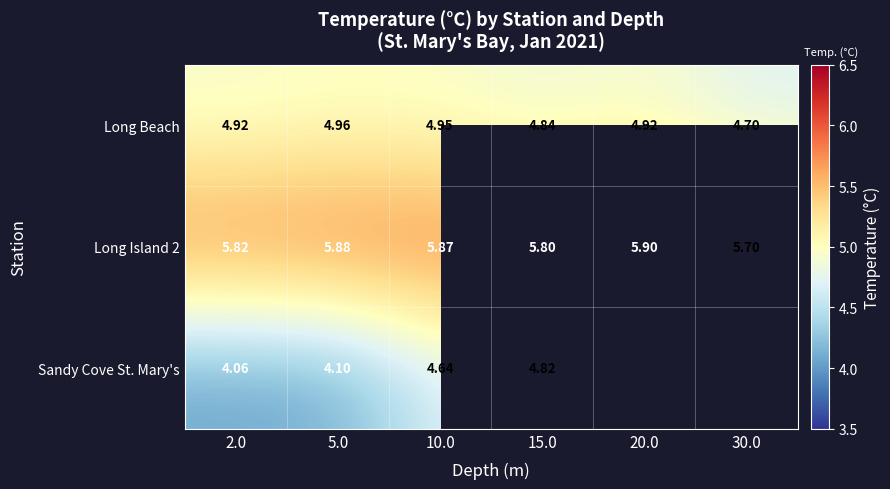

Which series changed the most between 2.0 and 15.0?

Sandy Cove St. Mary's